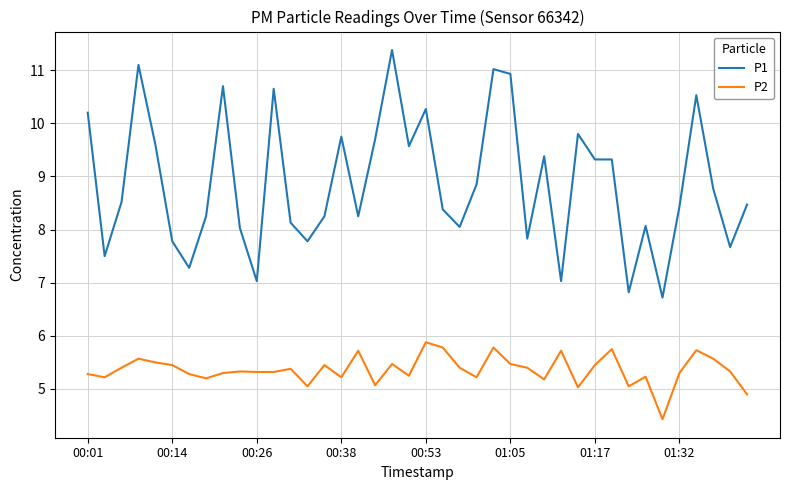

Which series has the largest range (max minus min)?

P1